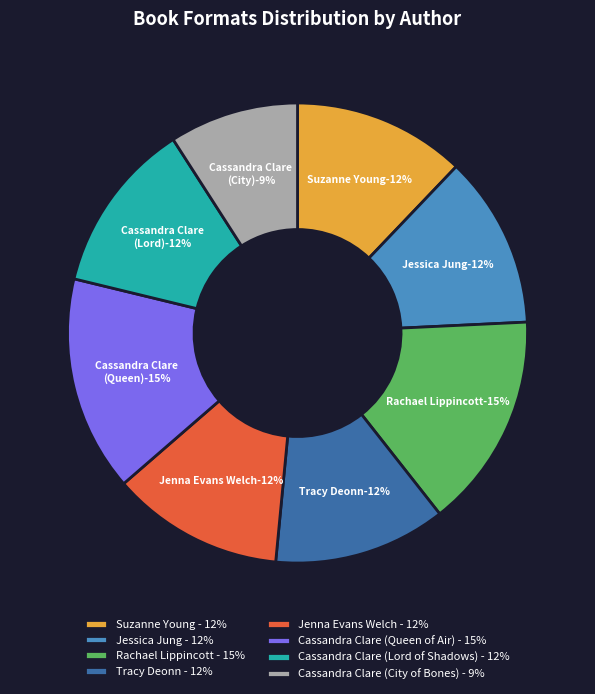

Is it true that Cassandra Clare (City) is 16% of the pie?

False